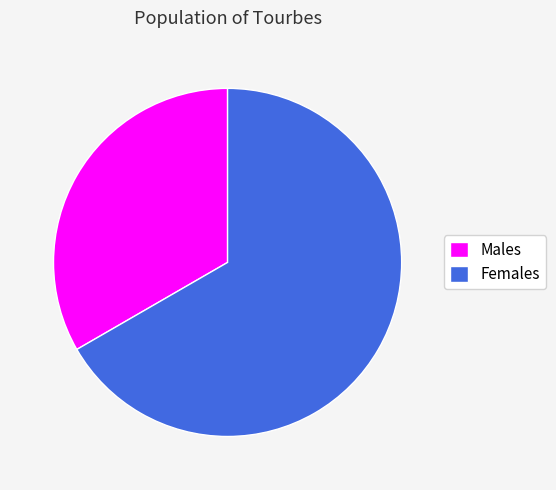

Rank the categories by value from highest to lowest.

Females, Males